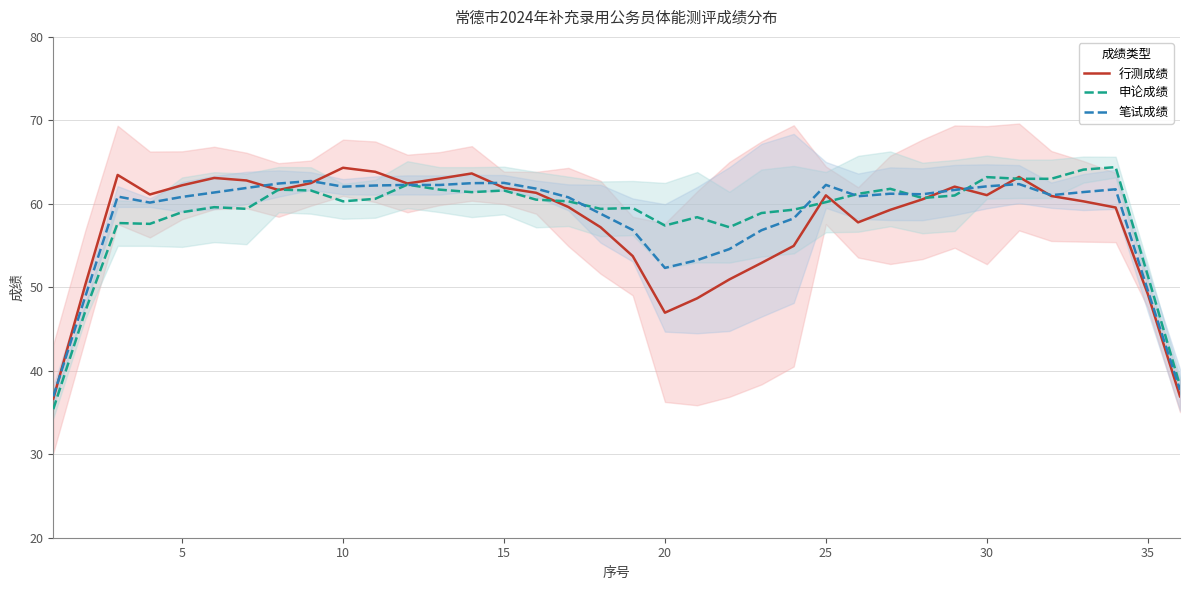

What is the greatest value displayed?

64.4